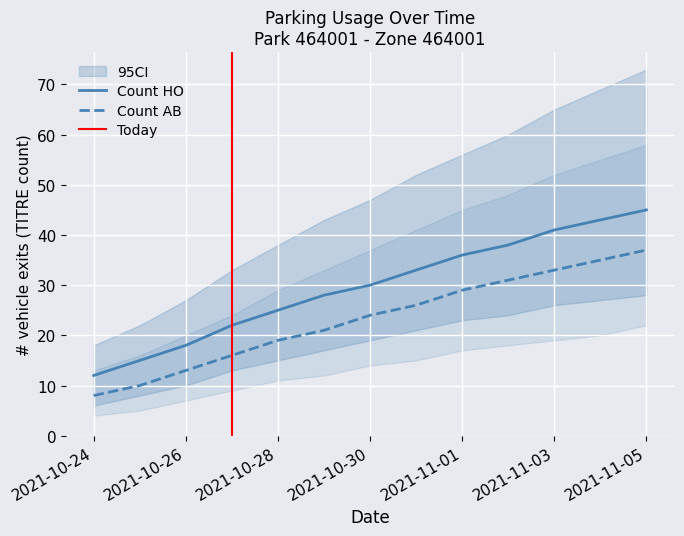

What is the sum of all Count HO values?

386